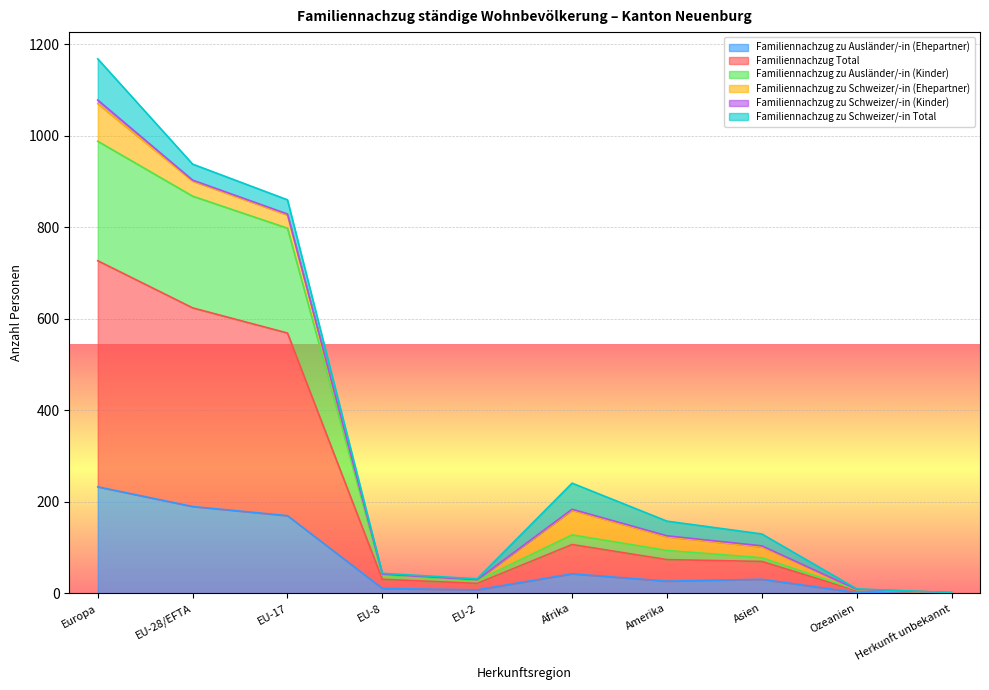

Is it true that Familiennachzug zu Ausländer/-in (Ehepartner) equals 190 at EU-28/EFTA?

True